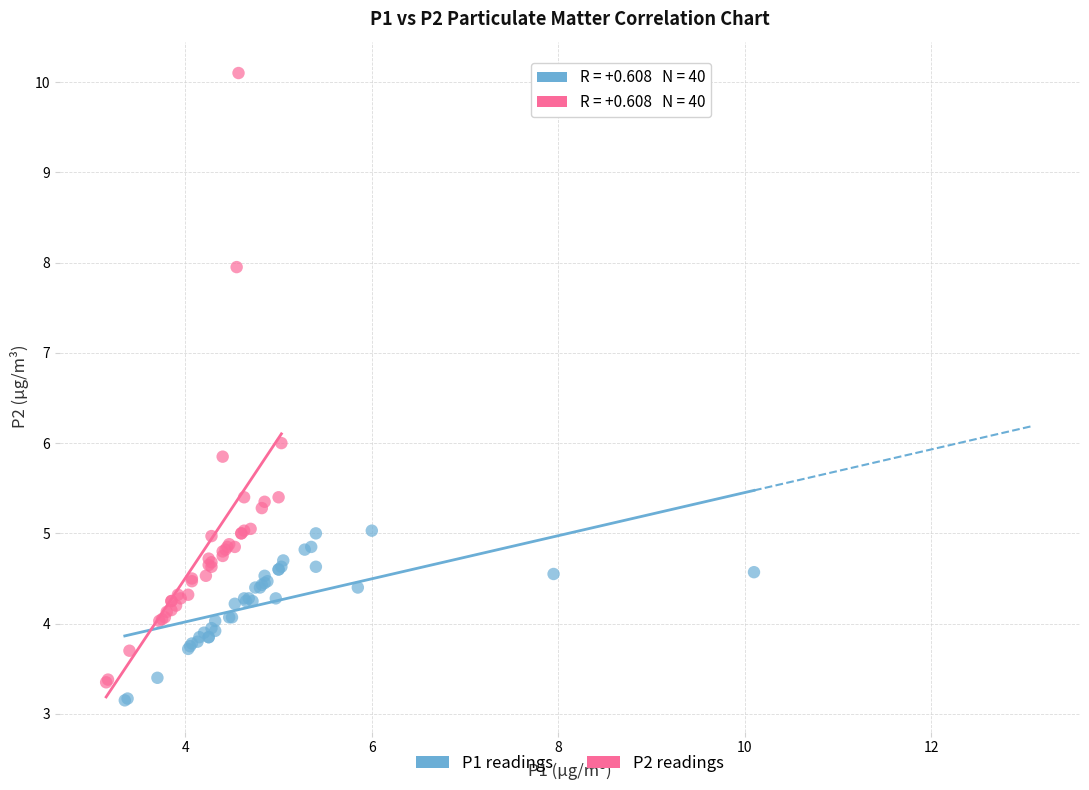

Which series has the largest Y range (max minus min)?

P2 readings